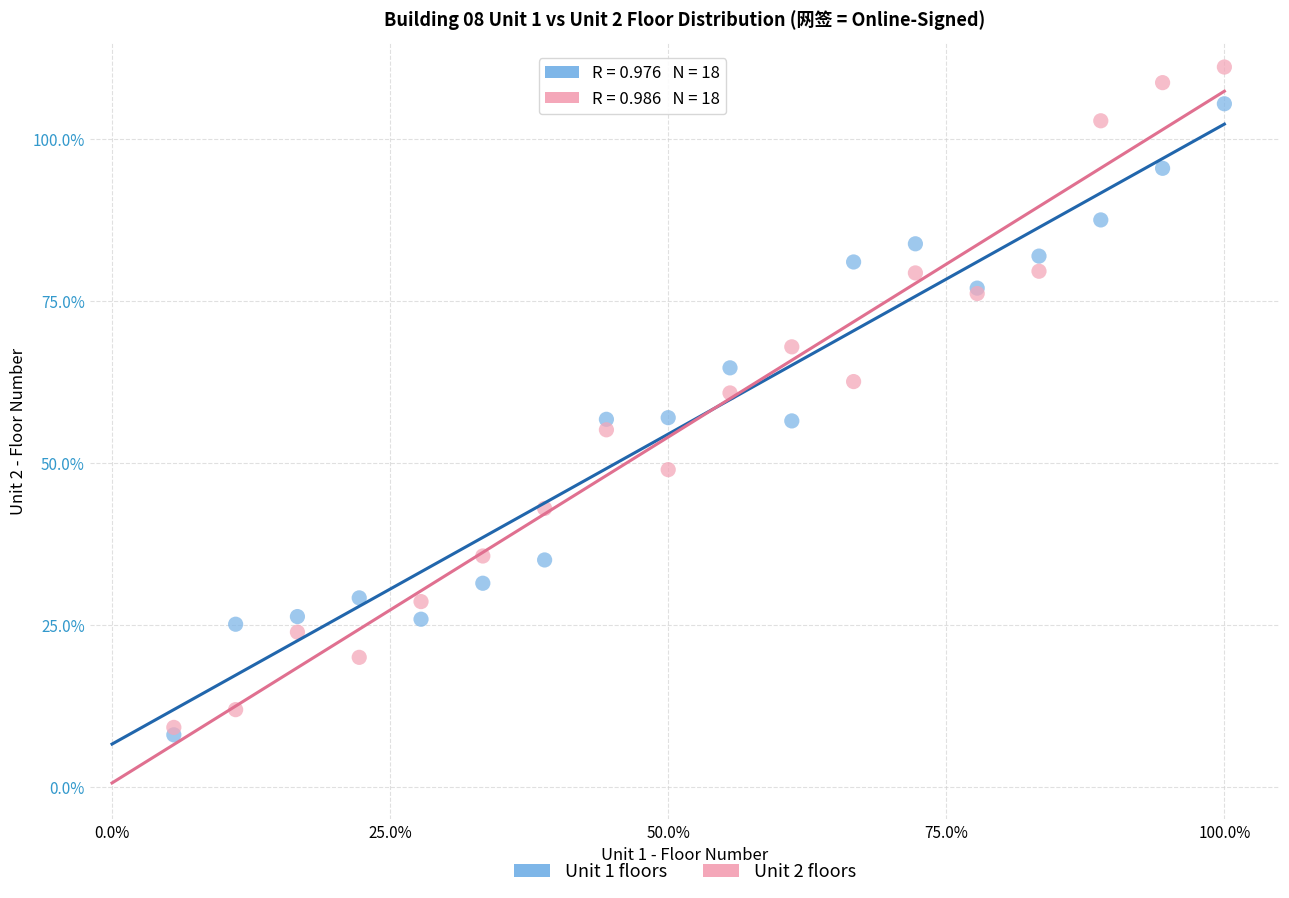

Which series has the widest spread of Y values?

Unit 2 floors